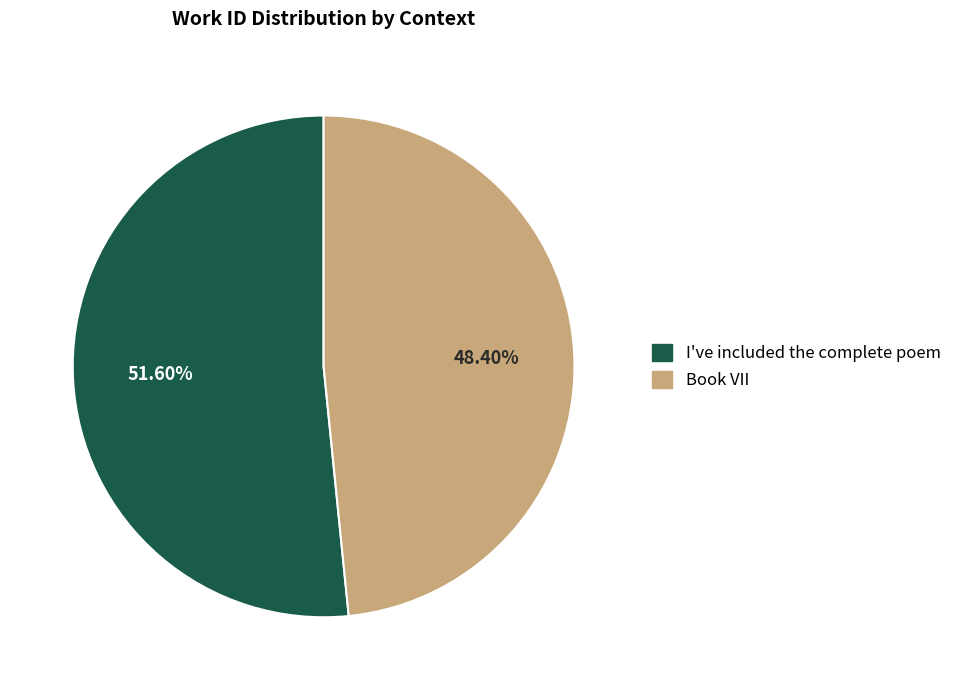

The I've included the complete poem slice represents 43% of the pie. True or false?

False